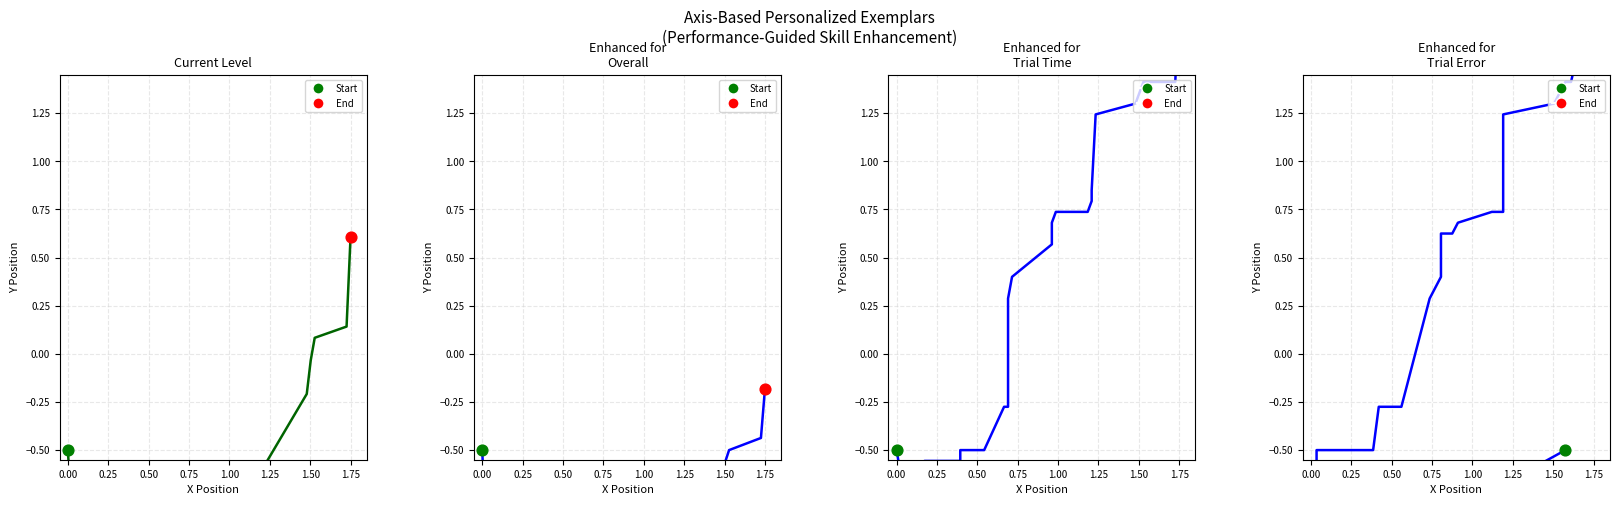

Is the value of Current Level at 2.00 greater than the value of Enhanced for
Trial Time at 1.75?

No